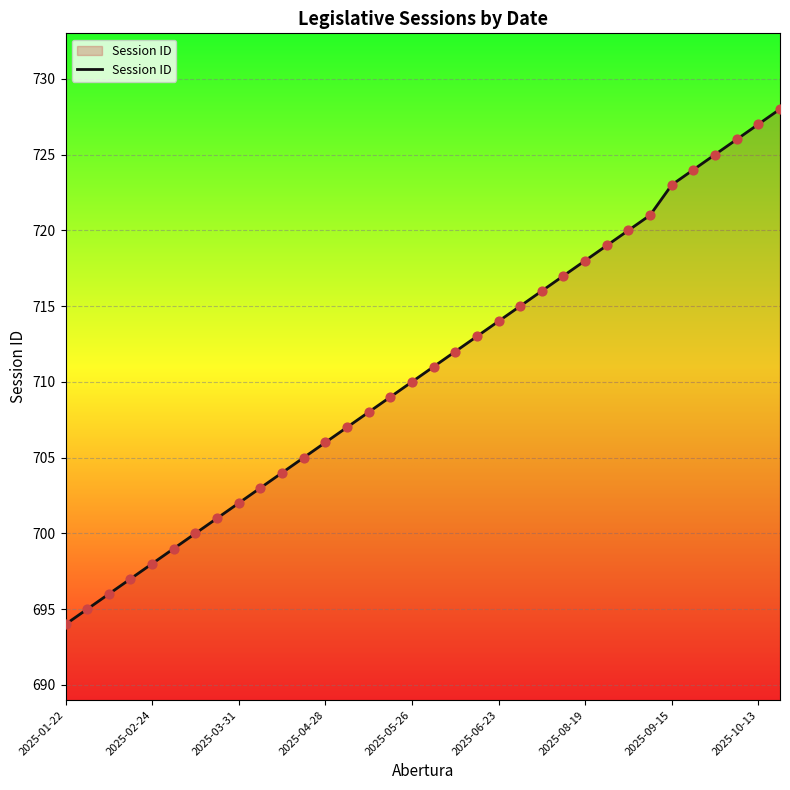

What is the smallest value displayed?

694